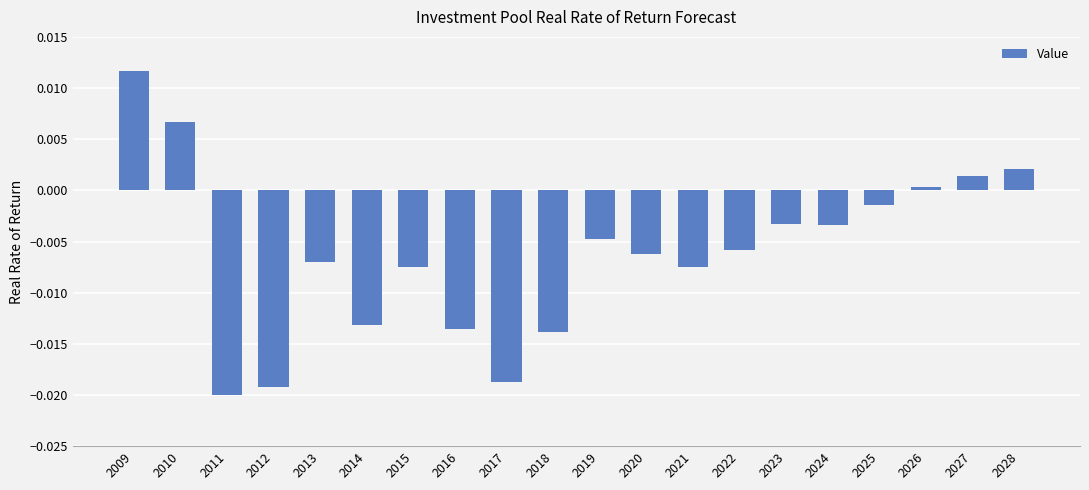

Which label corresponds to the largest value in the chart?

2009